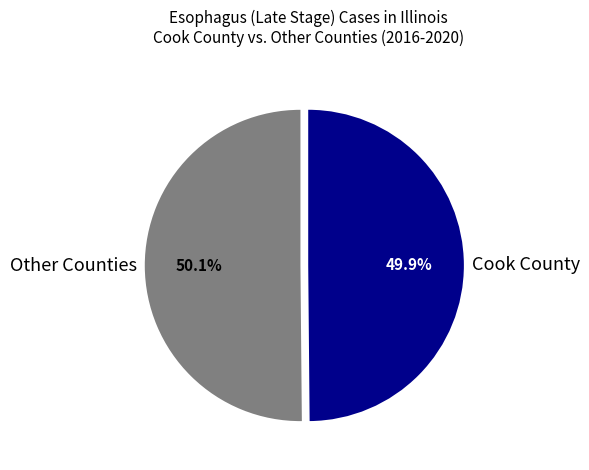

How many slices are in this pie chart?

2